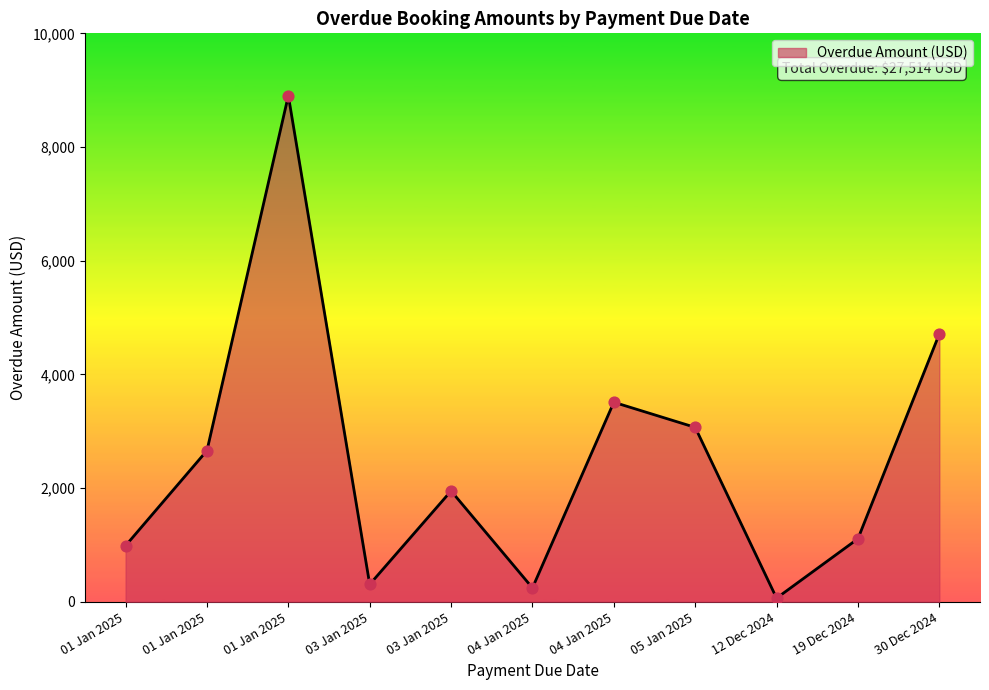

What is the change in value from 03 Jan 2025 to 04 Jan 2025?

+3204